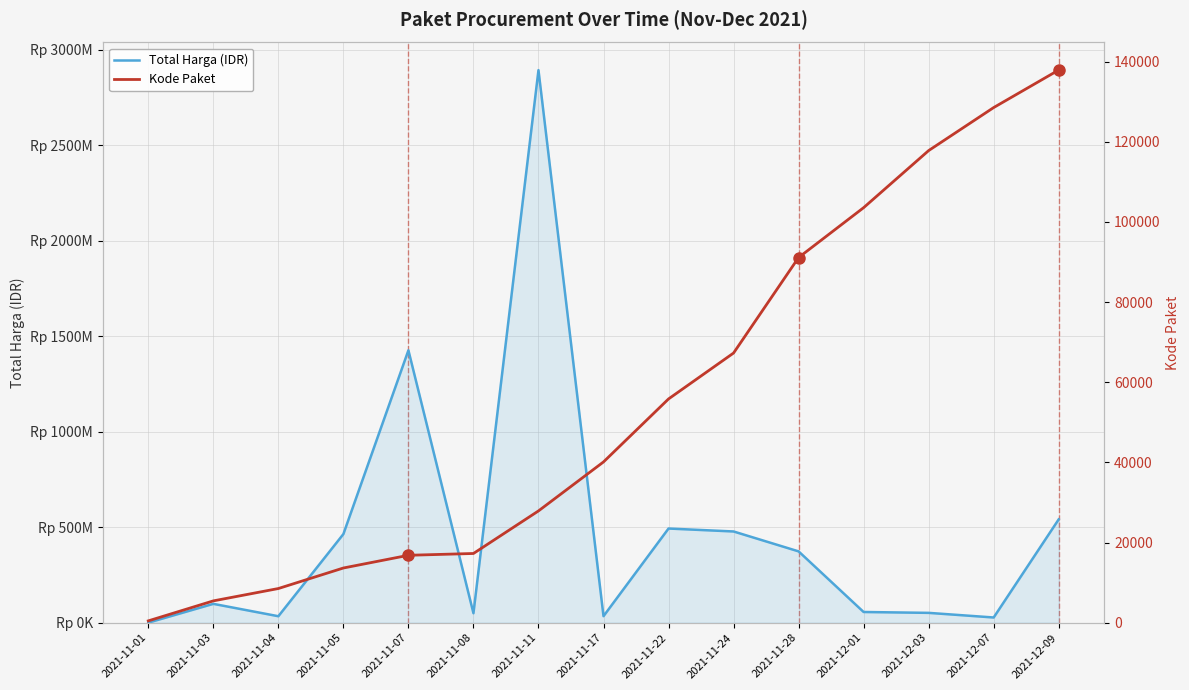

What is the difference between the maximum and second lowest values in the Total Harga (IDR) series?

2864710000